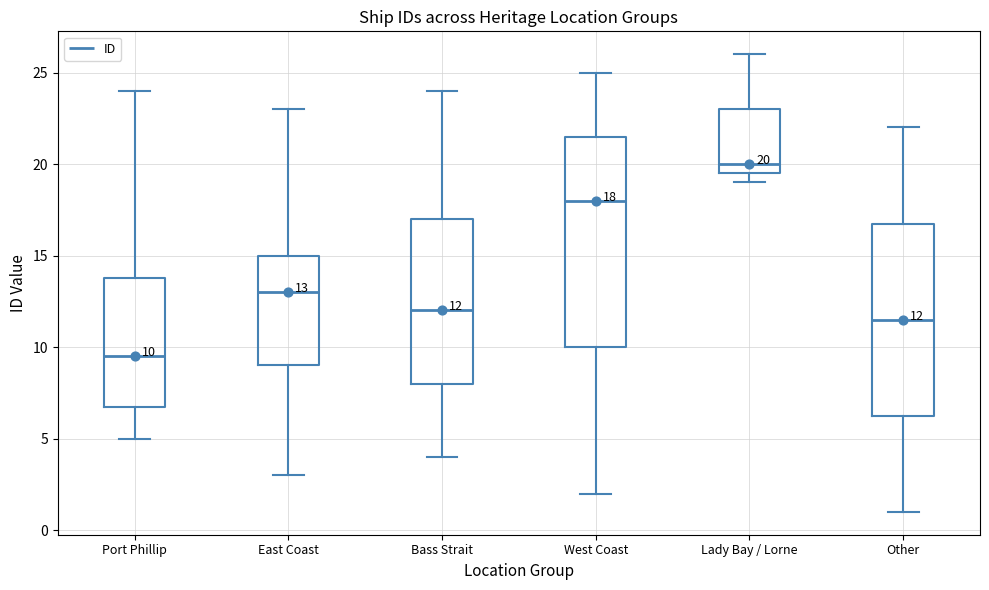

Which box is the tallest, from its lower edge to its upper edge?

West Coast